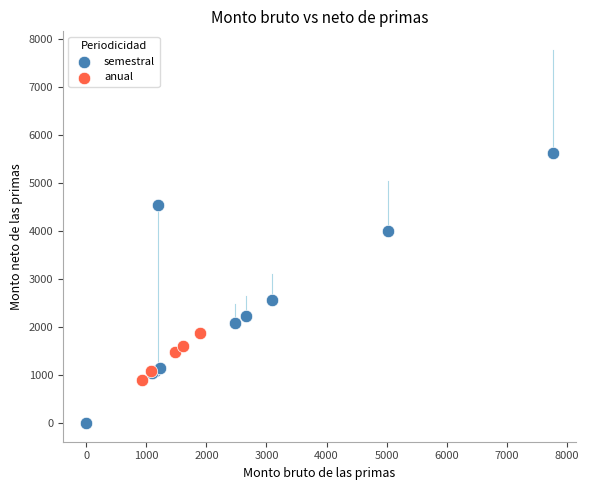

Which series has the largest Y range (max minus min)?

semestral